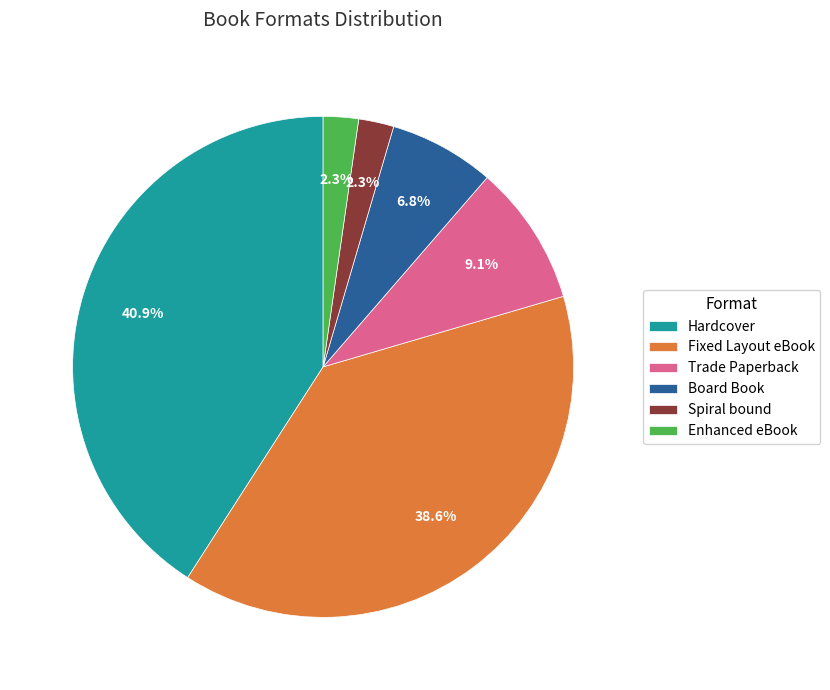

Combined, do Spiral bound and Board Book account for over 50%?

No